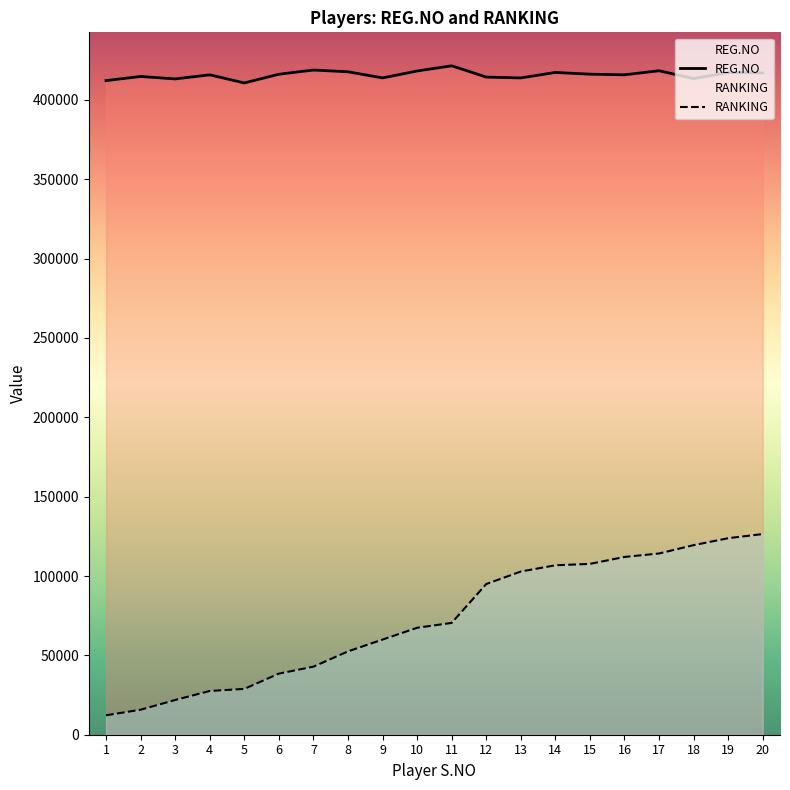

At which category does the chart reach its minimum across all series?

1